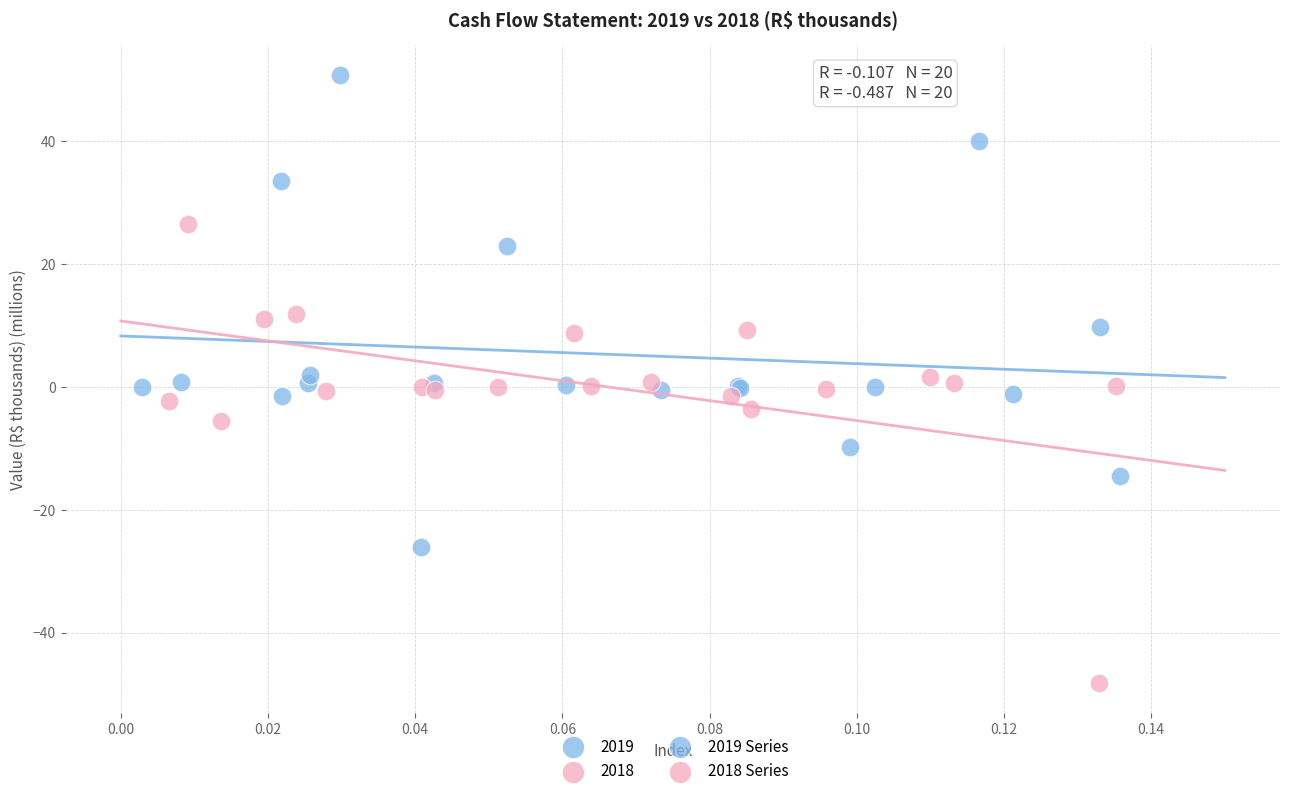

Which series contains the lowest Y value?

2018